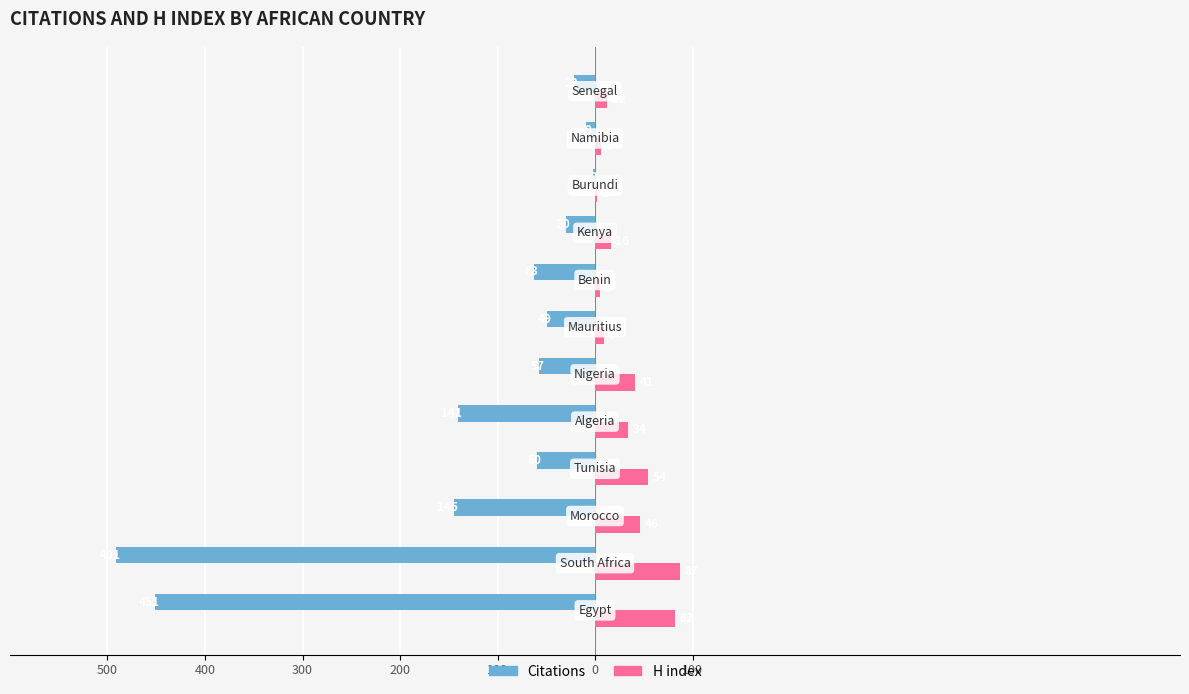

What is the minimum value shown in the chart?

-491